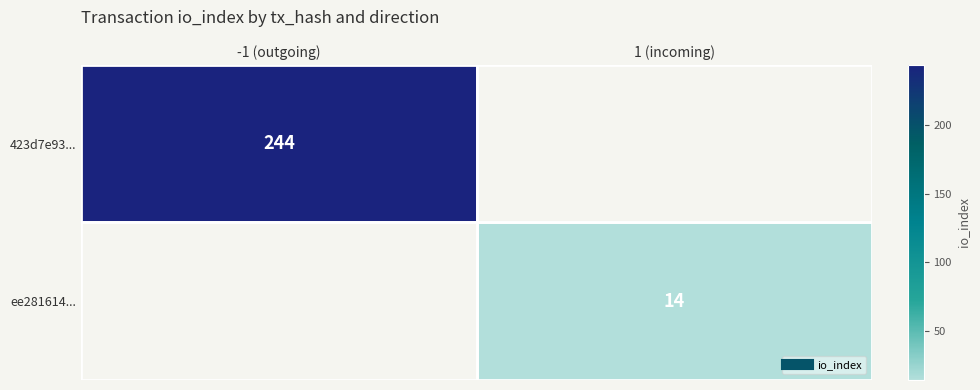

Rank the series at -1 (outgoing) from highest to lowest value.

423d7e93..., ee281614...